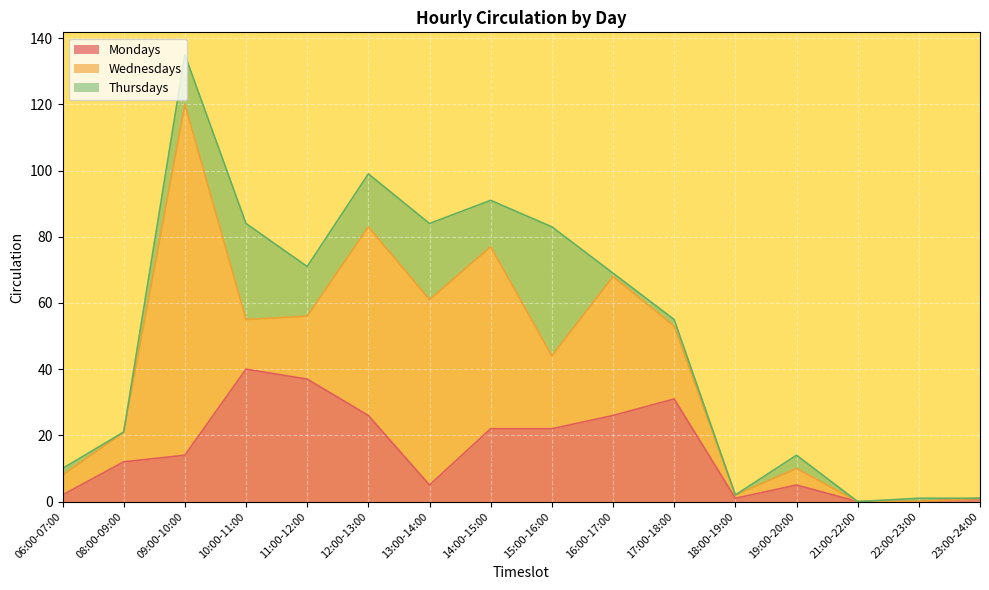

What is the difference between the maximum and minimum values in the Thursdays series?

39